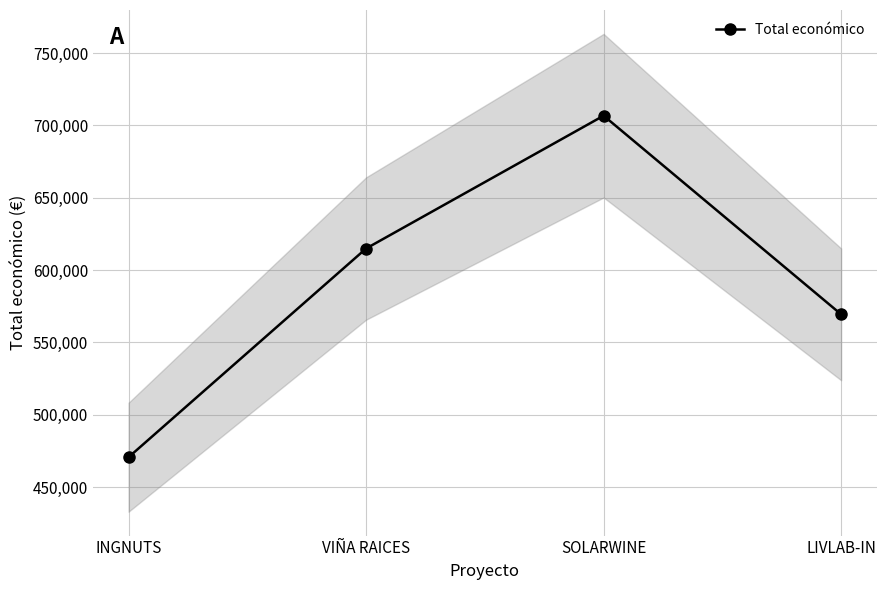

Where is the first local maximum?

SOLARWINE